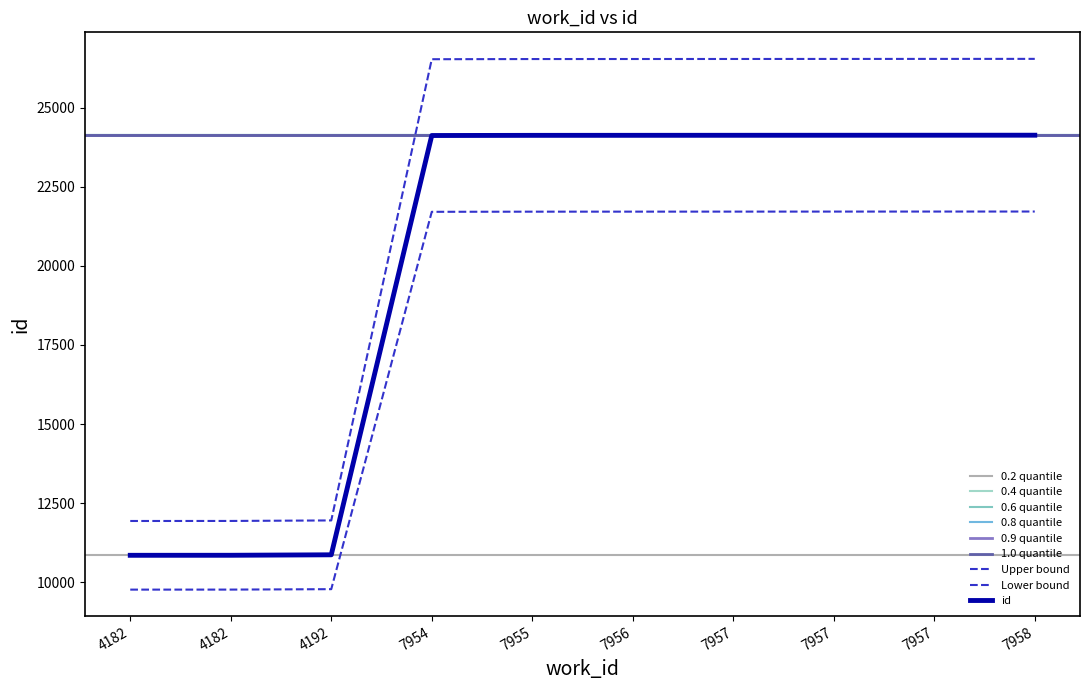

What value does the data have at 7957?

26541.9